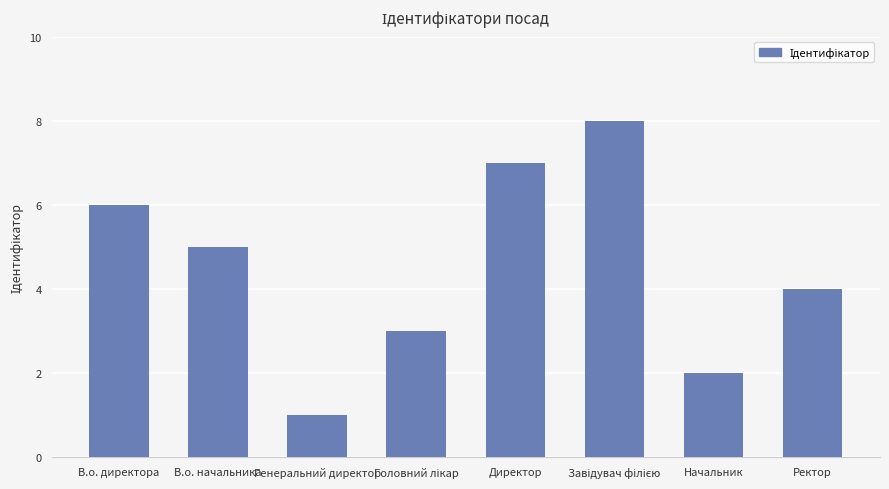

How many bars are there in total?

8